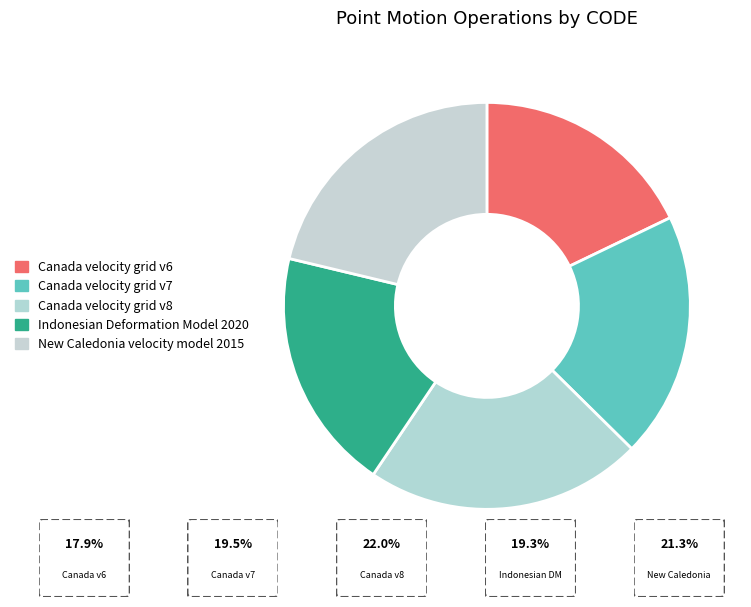

How many segments does this pie chart have?

5